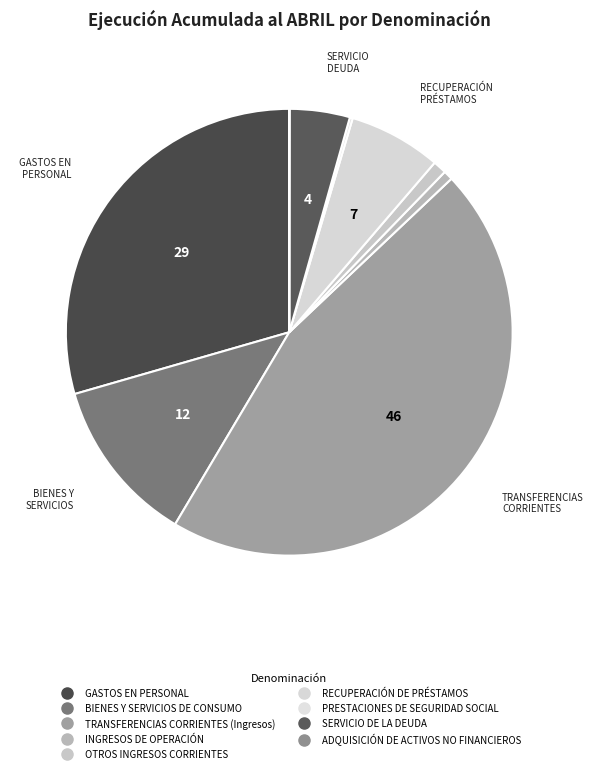

What is the change in value from GASTOS EN PERSONAL to SERVICIO DE LA DEUDA?

-26342009